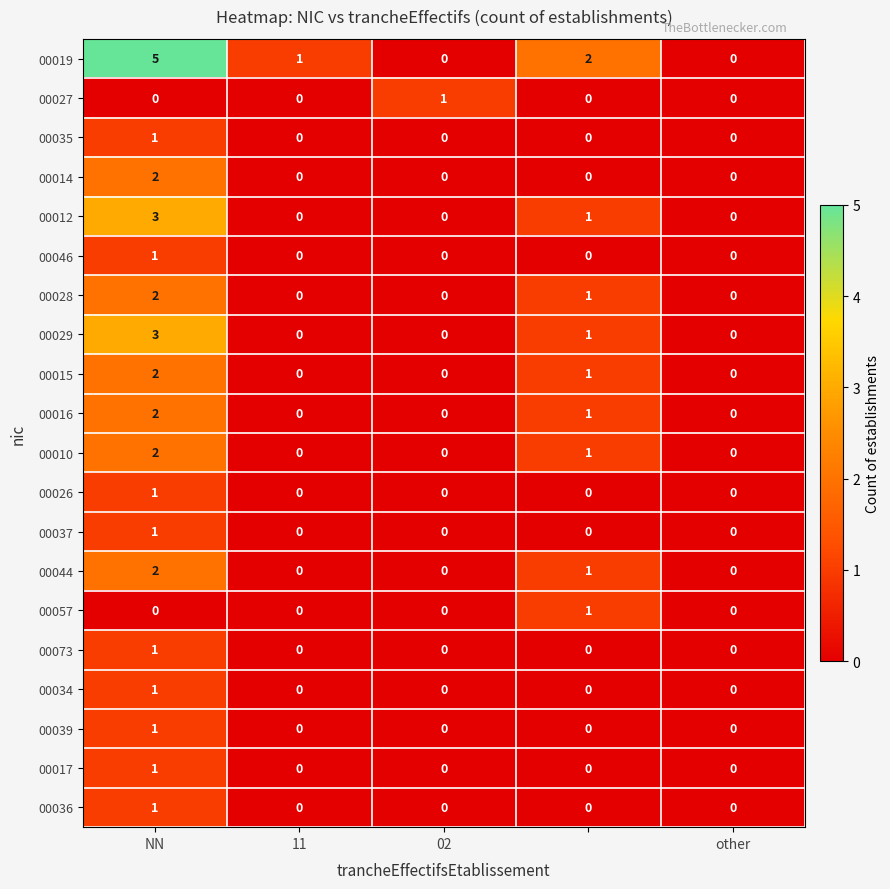

Which series has the largest total across all categories?

00019